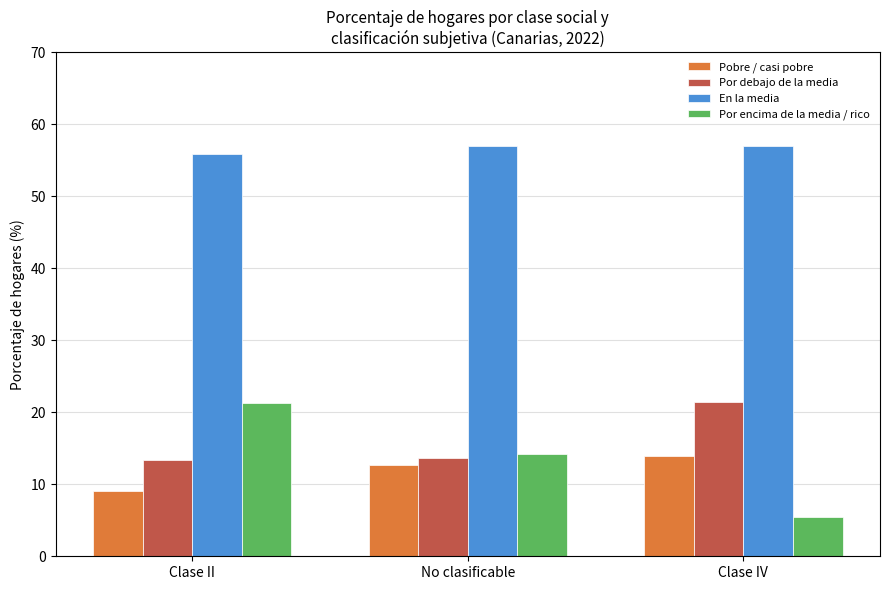

Which series has the widest spread of values?

Por encima de la media / rico